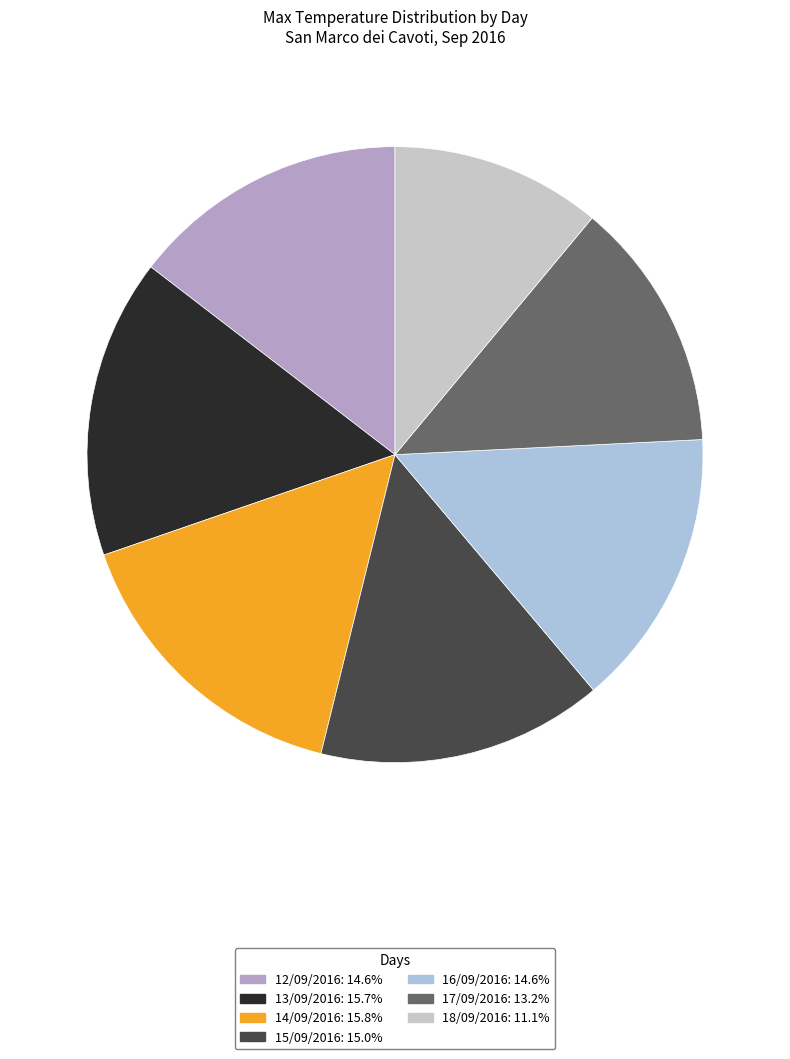

True or false: 16/09/2016 accounts for 1% of the total.

False